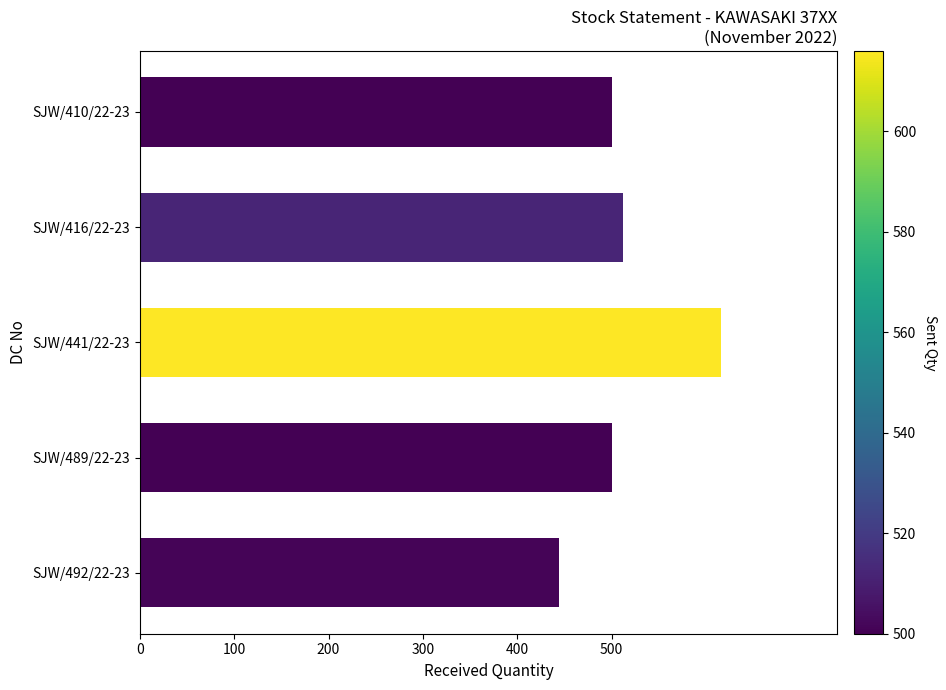

Which category has the highest value across all series?

SJW/441/22-23